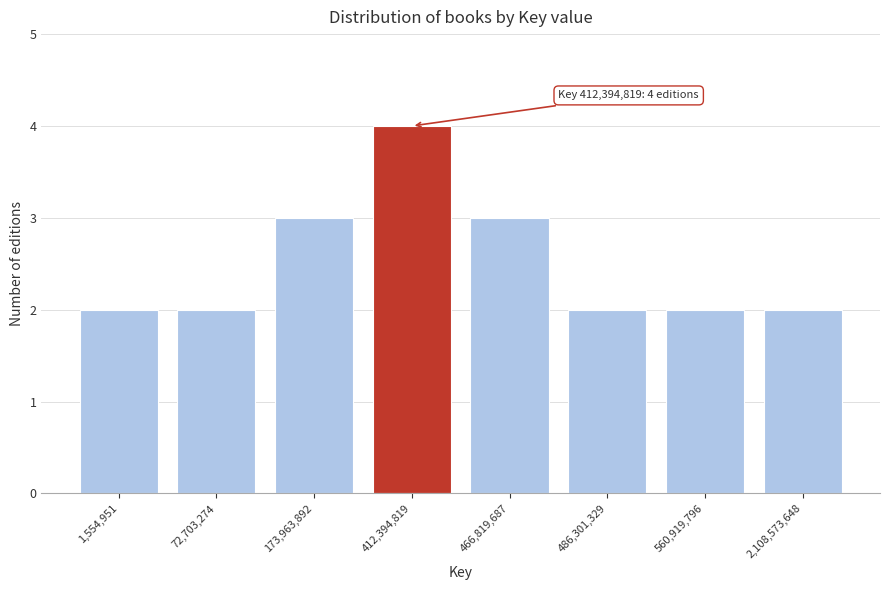

Reading left to right, what are all the values shown in this chart?

2	2	3	4	3	2	2	2